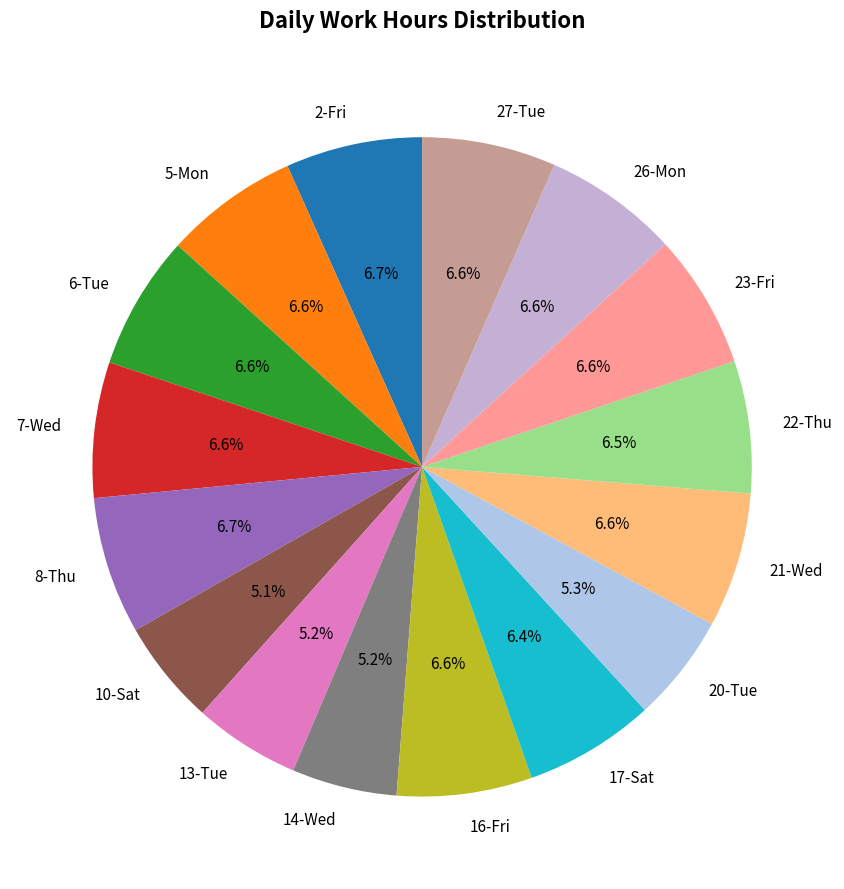

Is there any slice that represents more than half of the pie?

No